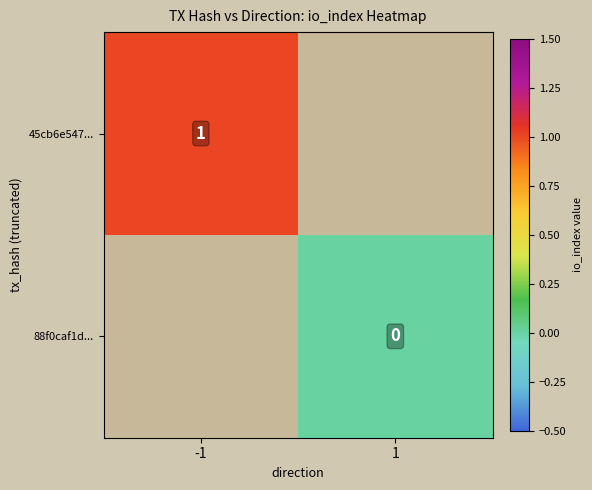

Is it true that 45cb6e547... equals 1 at -1?

True